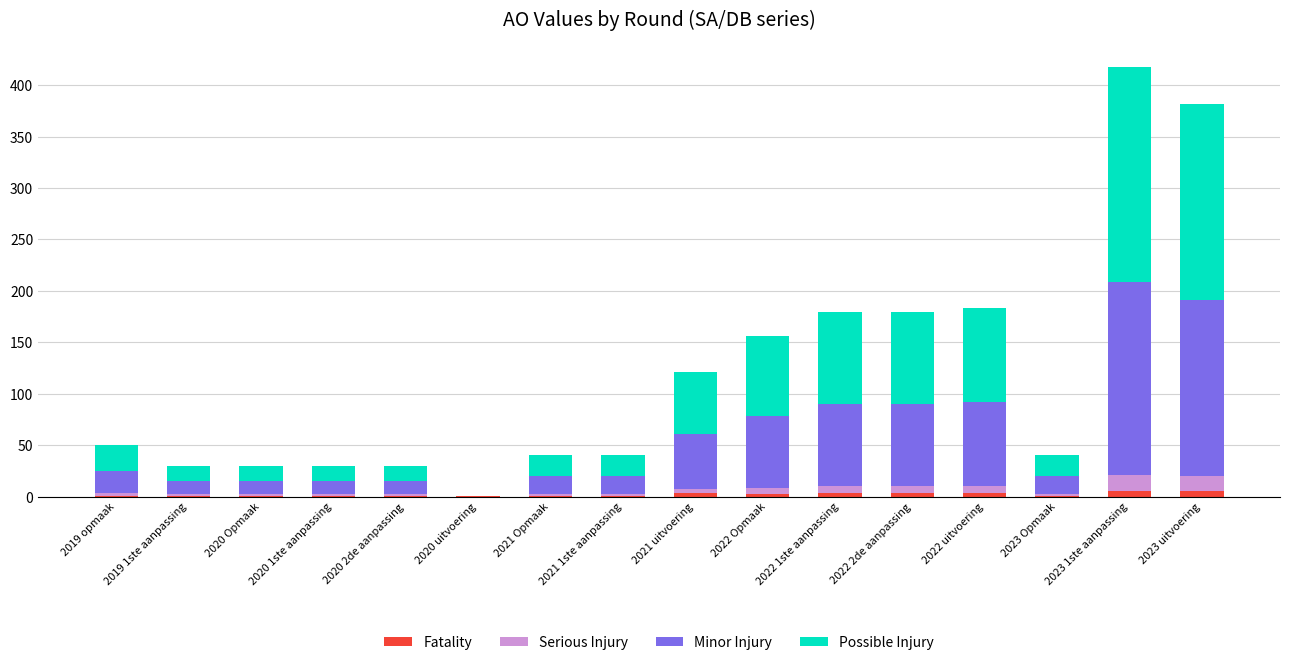

At which category is the sum across all series the highest?

2023 1ste aanpassing